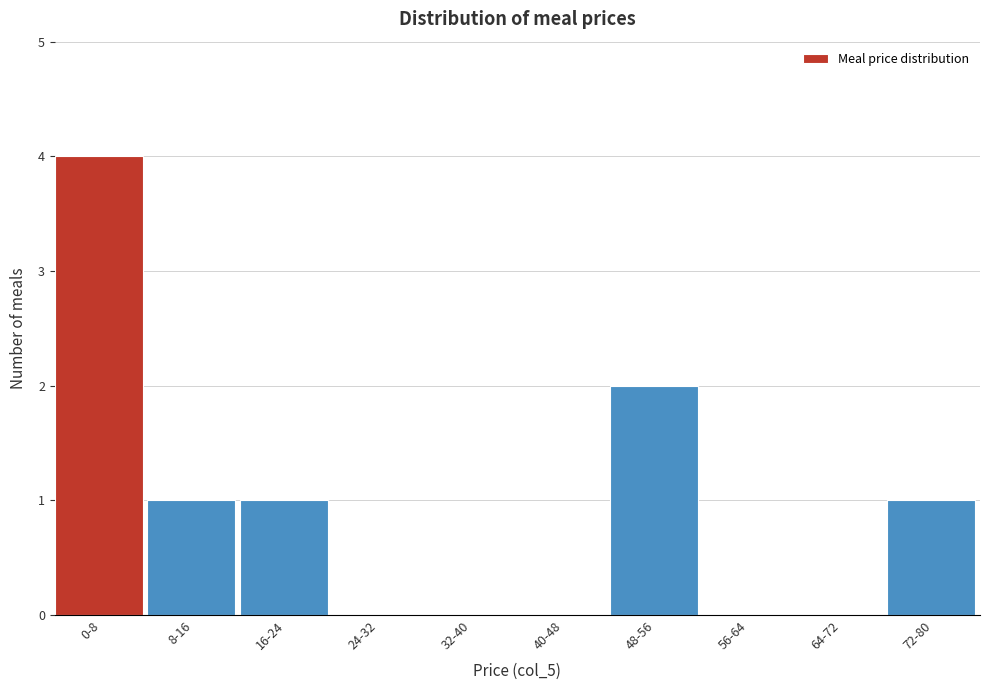

Reading left to right, transcribe all the data shown in this chart.

0-8=4	8-16=1	16-24=1	24-32=0	32-40=0	40-48=0	48-56=2	56-64=0	64-72=0	72-80=1